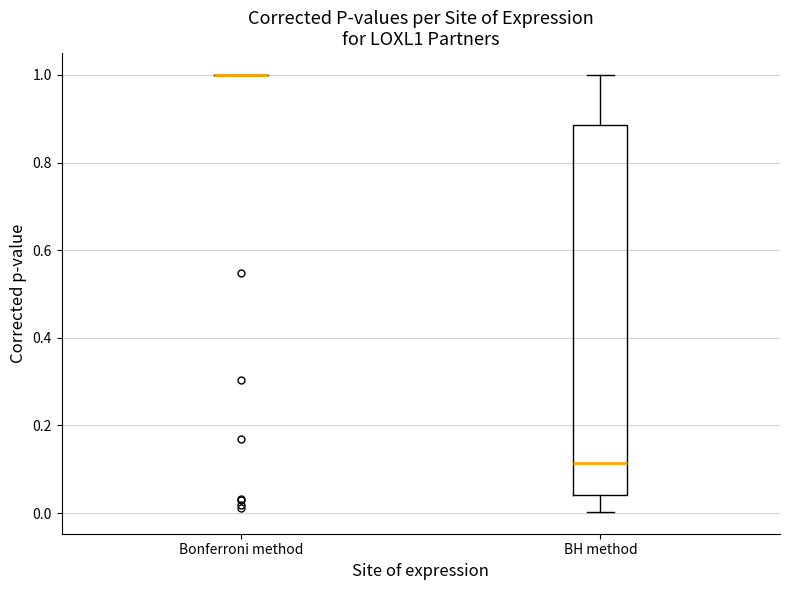

Reading left to right, transcribe this box plot: for each box, give where its median line is, the range the box spans, and where its two whiskers end, as read against the y-axis. The values are not printed on the chart, so give them approximately, as read against the axis.

Bonferroni method: box collapsed to a line at 1.00, whiskers 1.00 to 1.00
BH method: median 0.12, box 0.04 to 0.88, whiskers 0.00 to 1.00